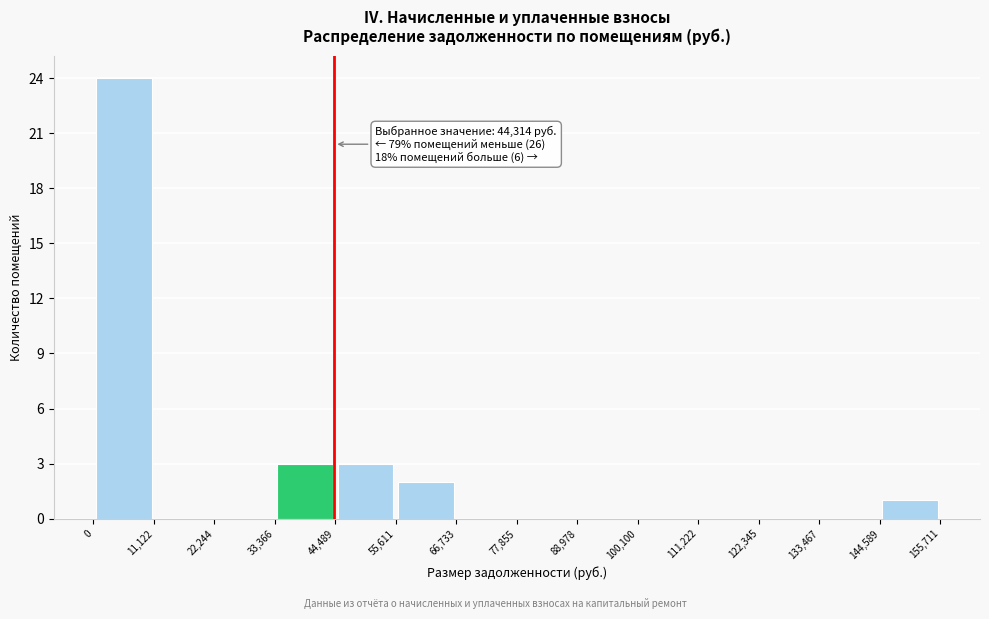

Which range on the x-axis has the tallest bar?

0 to 11,122